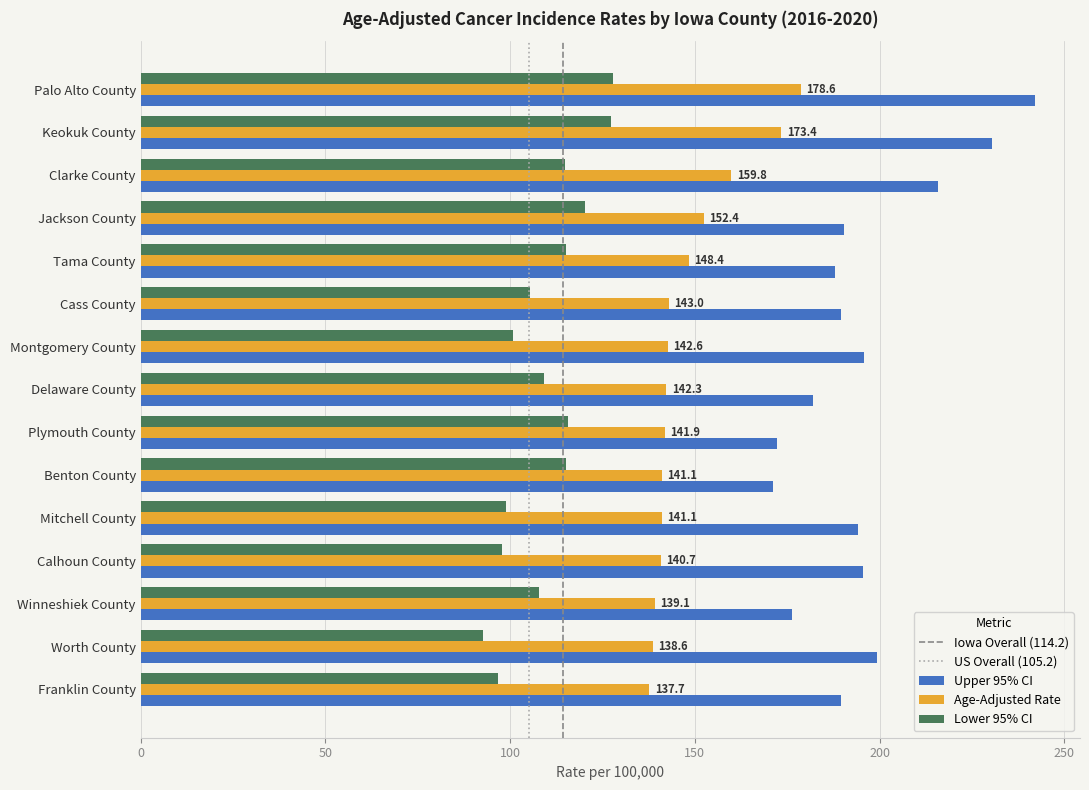

List the series in order of their peak value, lowest first.

Lower 95% CI, Age-Adjusted Rate, Upper 95% CI